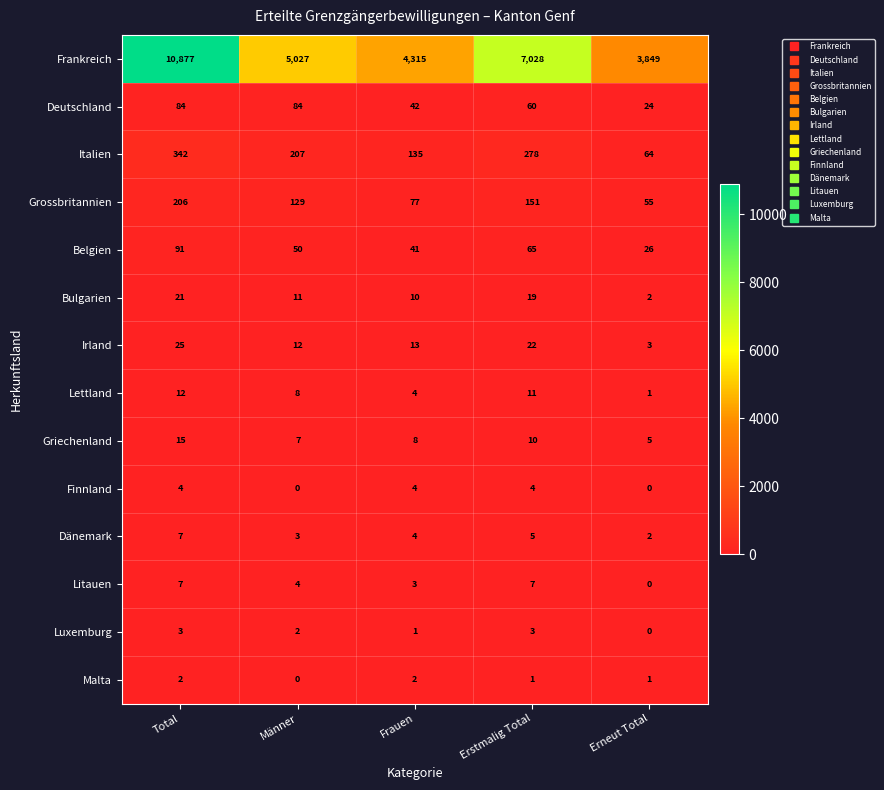

Which series changed the most between Männer and Frauen?

Frankreich